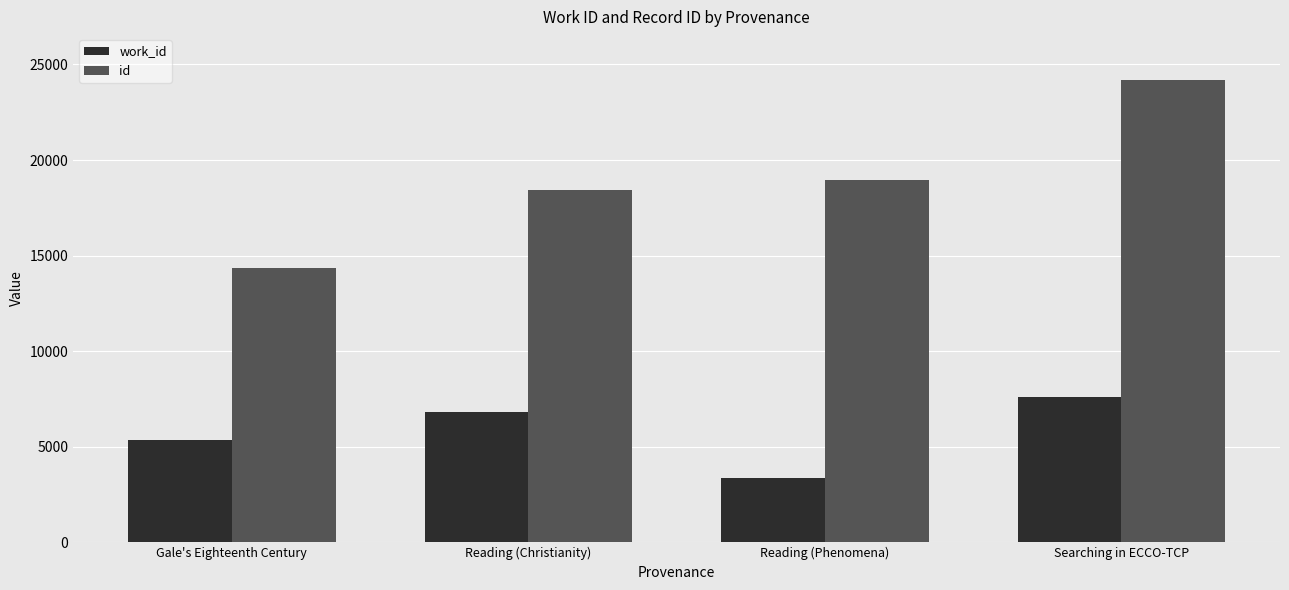

List the series in order of their peak value, highest first.

id, work_id